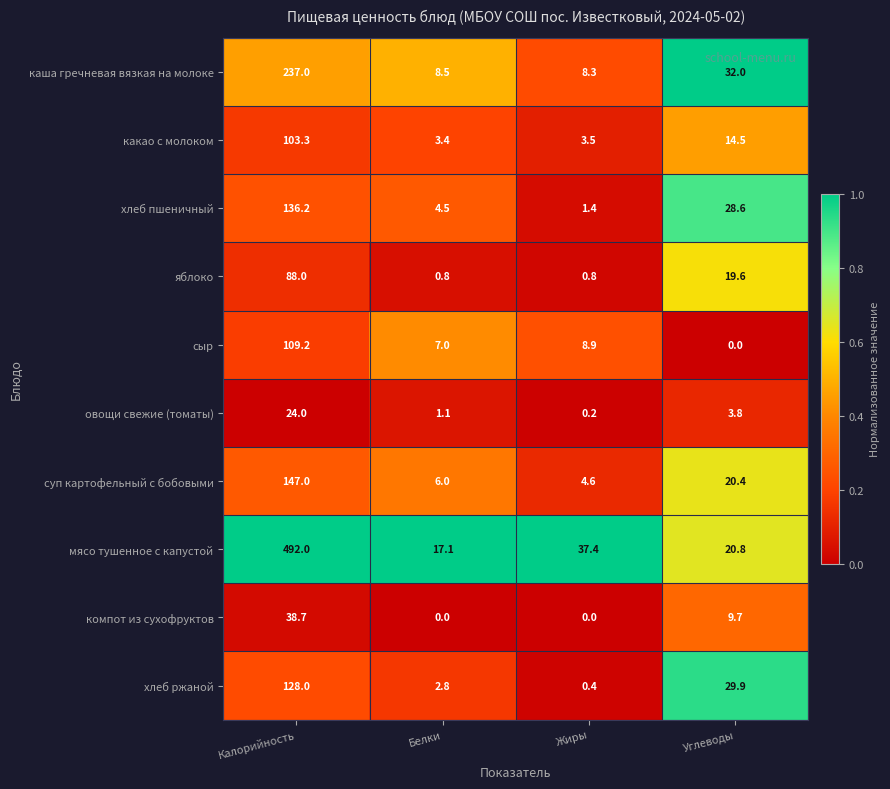

What is the total value across all series at Белки?

51.2